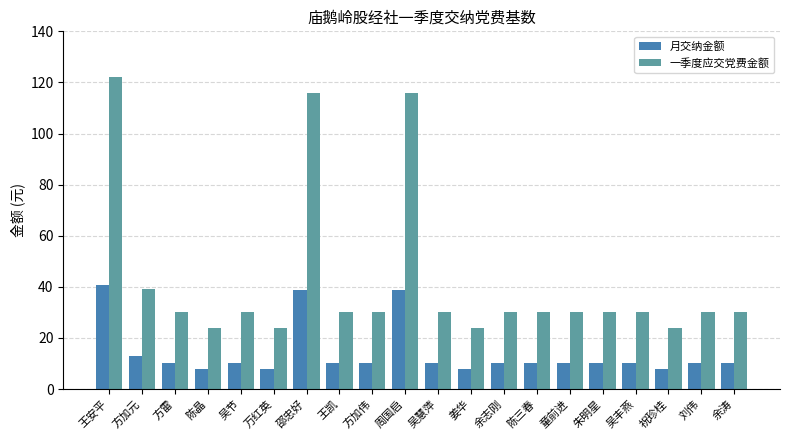

What is the sum of all 月交纳金额 values?

282.9